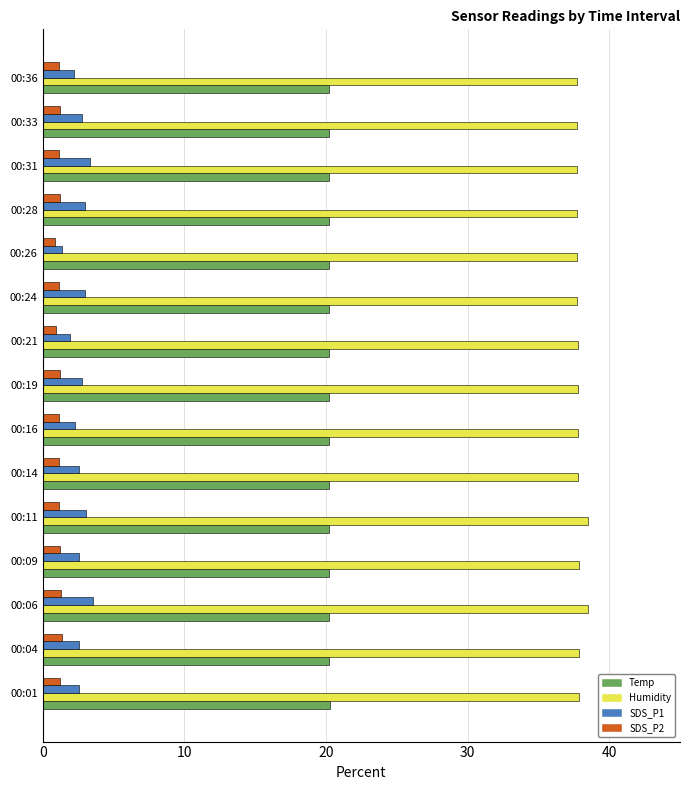

Which series has the largest total across all categories?

Humidity